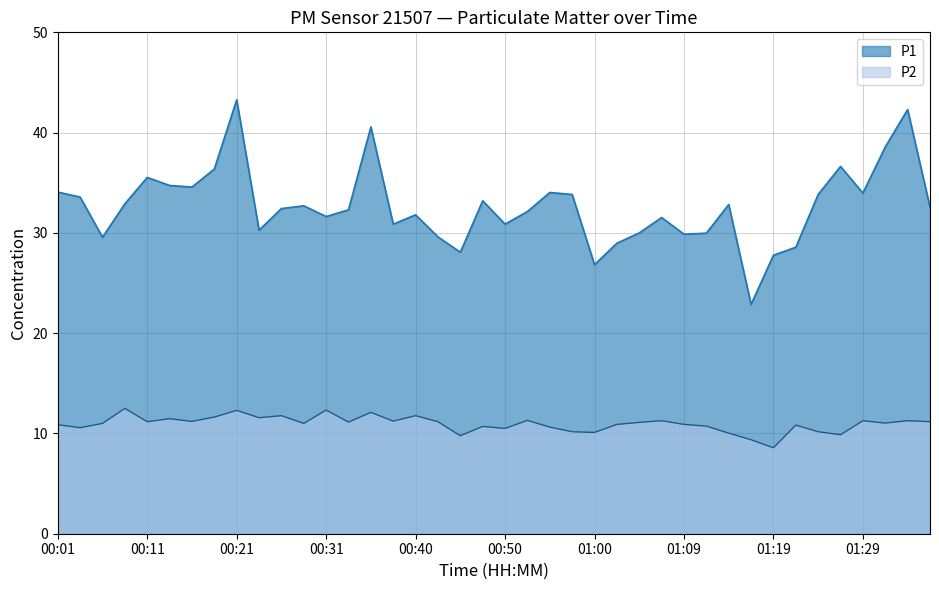

How many lines are shown in the chart?

2